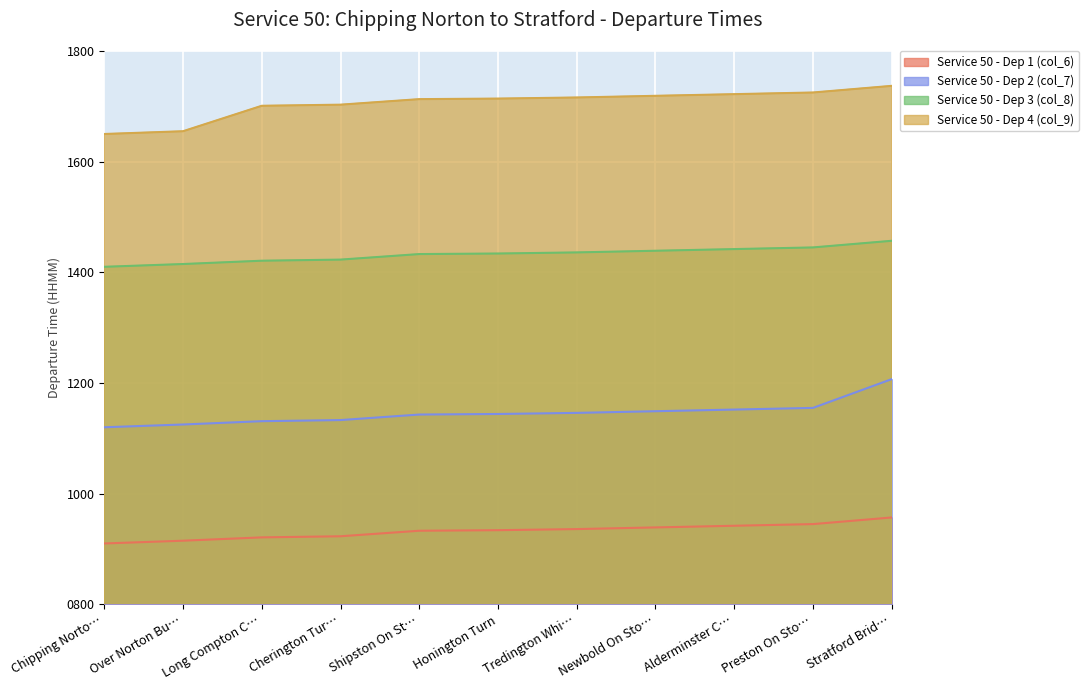

What is the maximum value shown in the chart?

1737